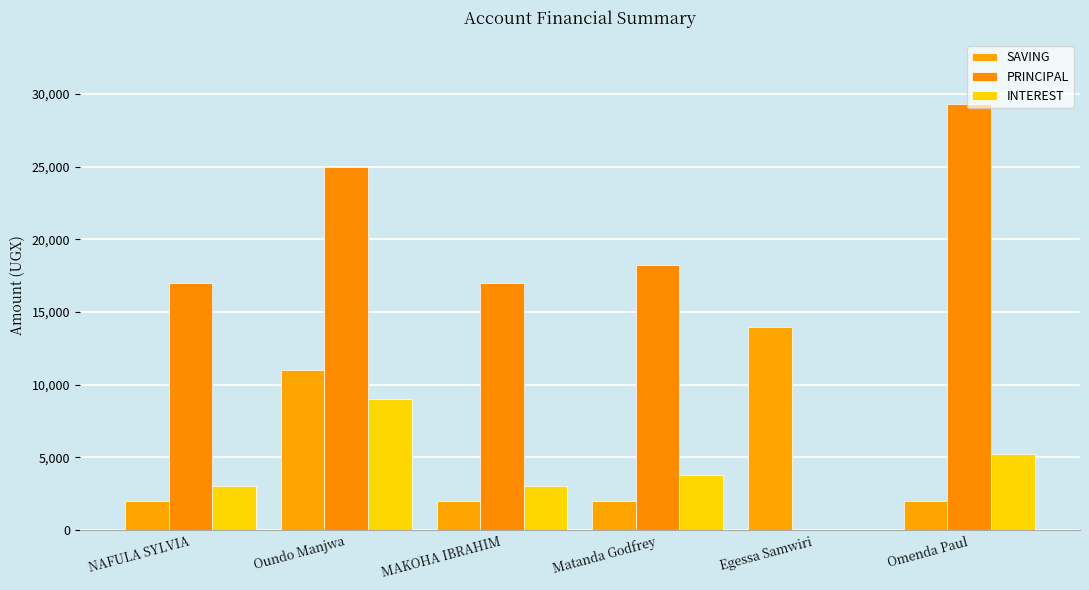

How many values in the SAVING series exceed 2000?

2